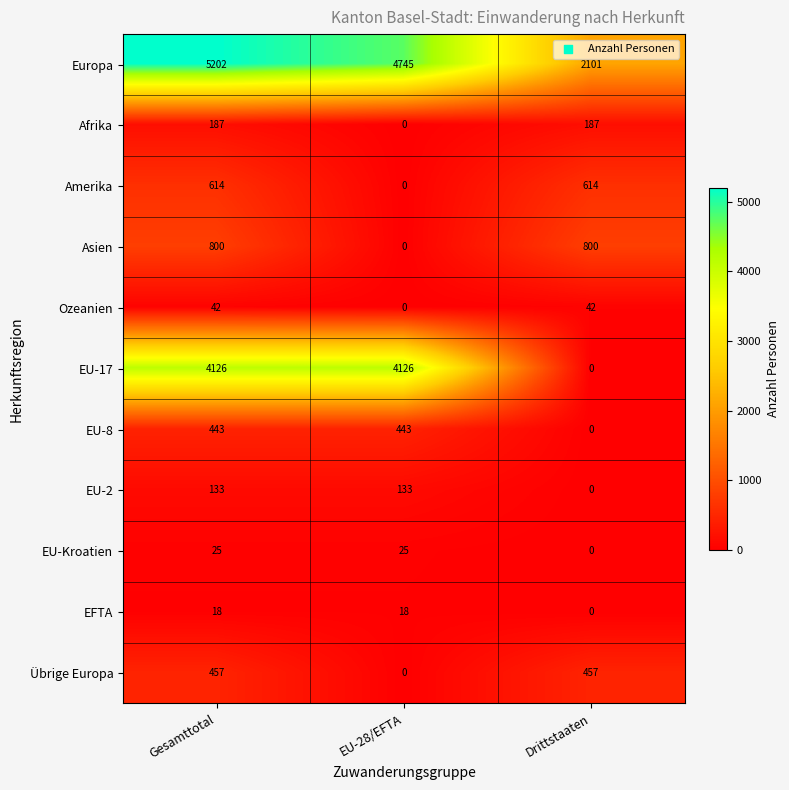

Where is EU-2 nearest to the value 66?

Drittstaaten